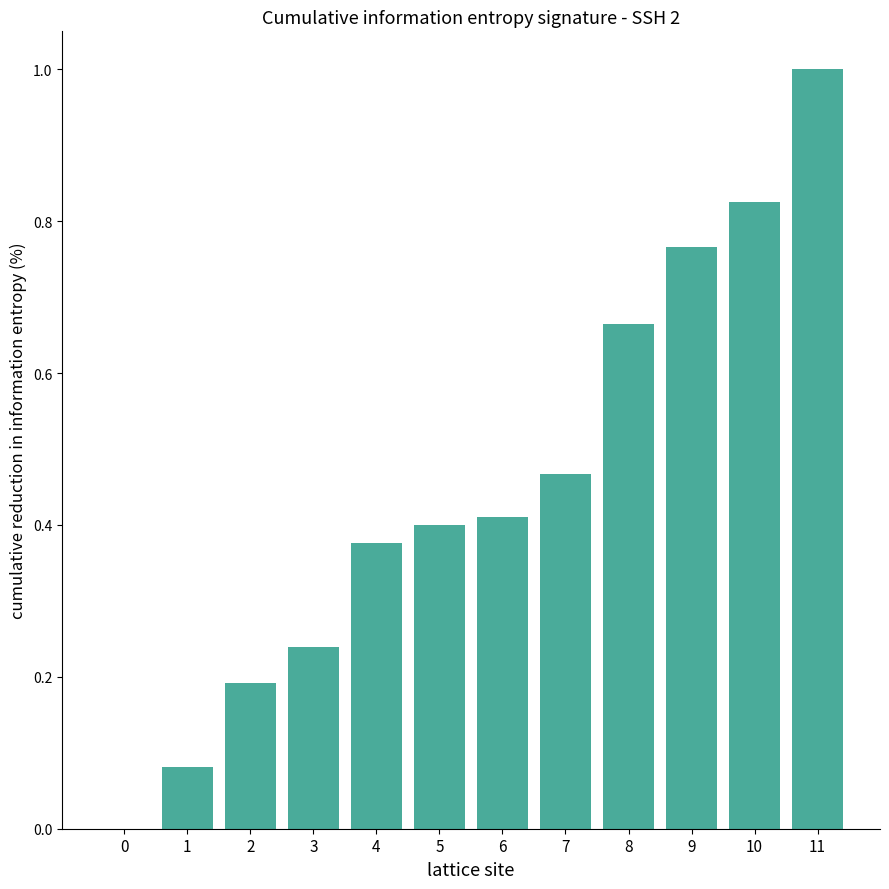

Are the bars horizontal?

No